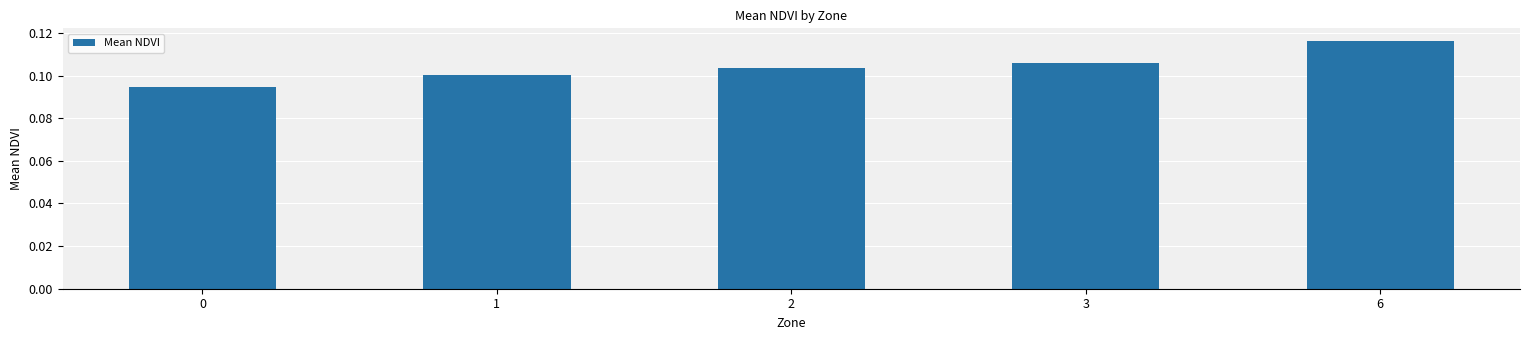

List the labels in order of value, smallest first.

0, 1, 2, 3, 6